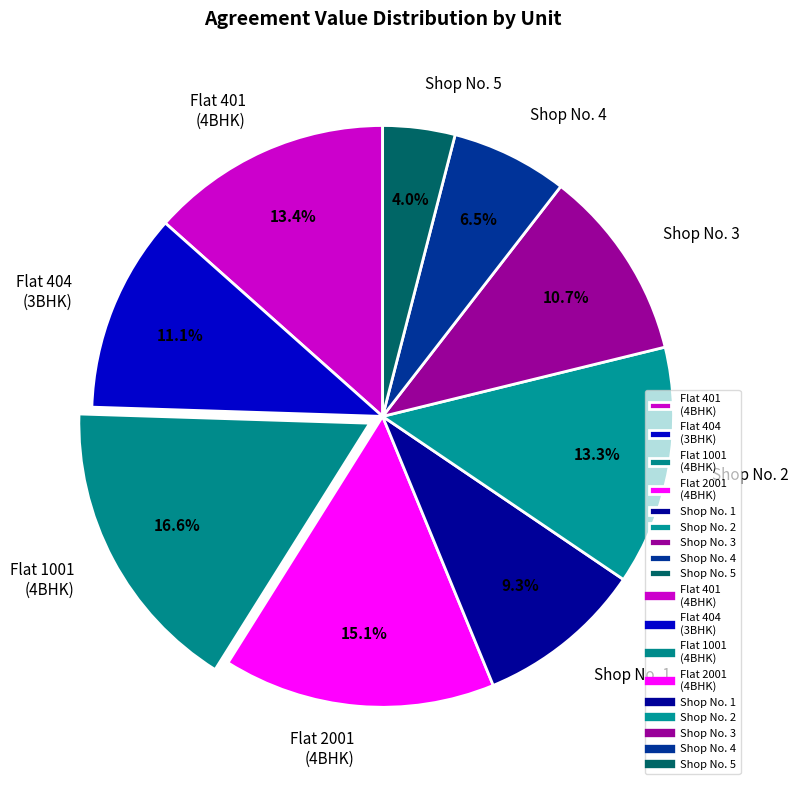

What portion of the pie excludes Shop No. 2?

86.7%